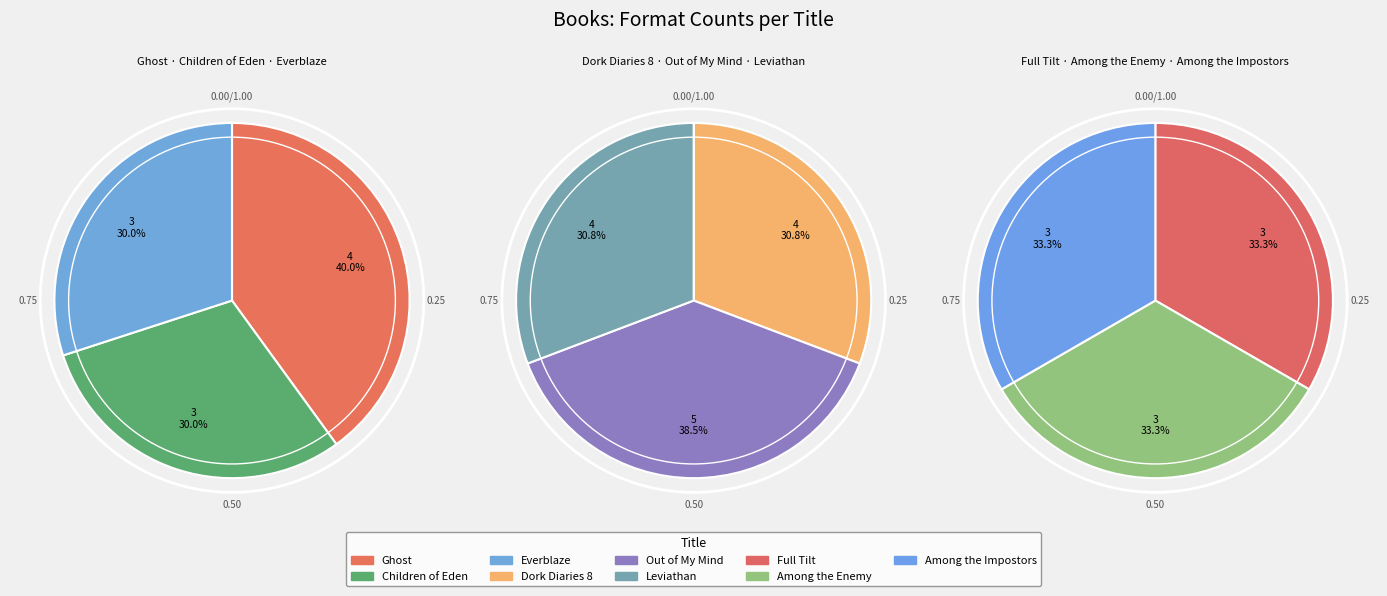

Count the number of slices in the pie.

9